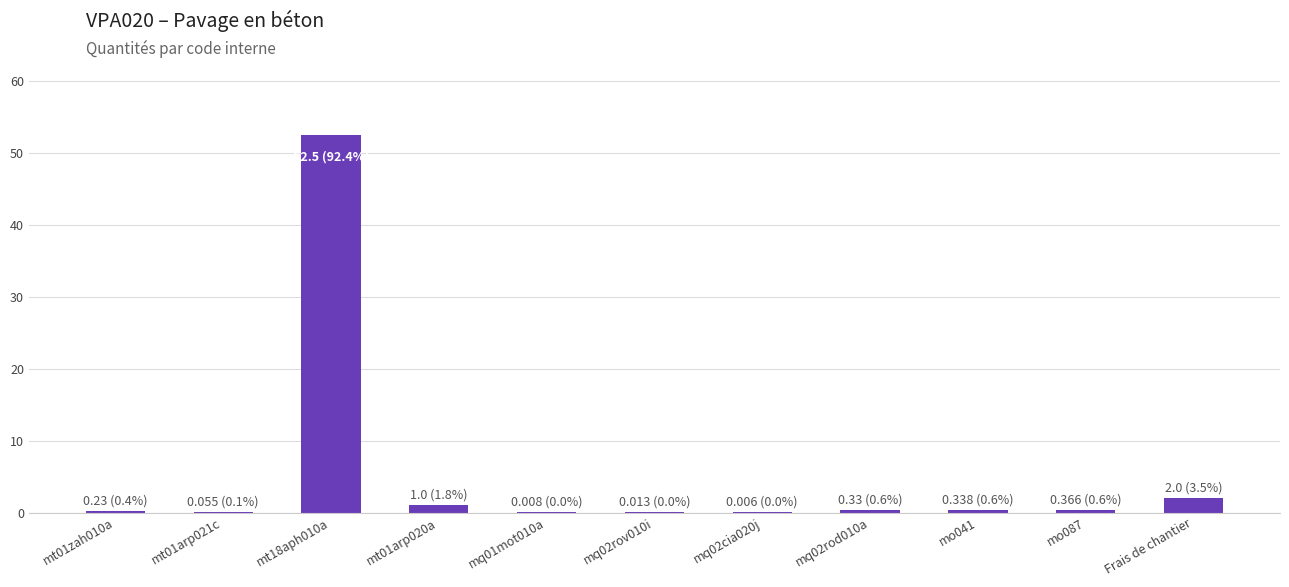

Between mt18aph010a and mq02rod010a, which is larger?

mt18aph010a